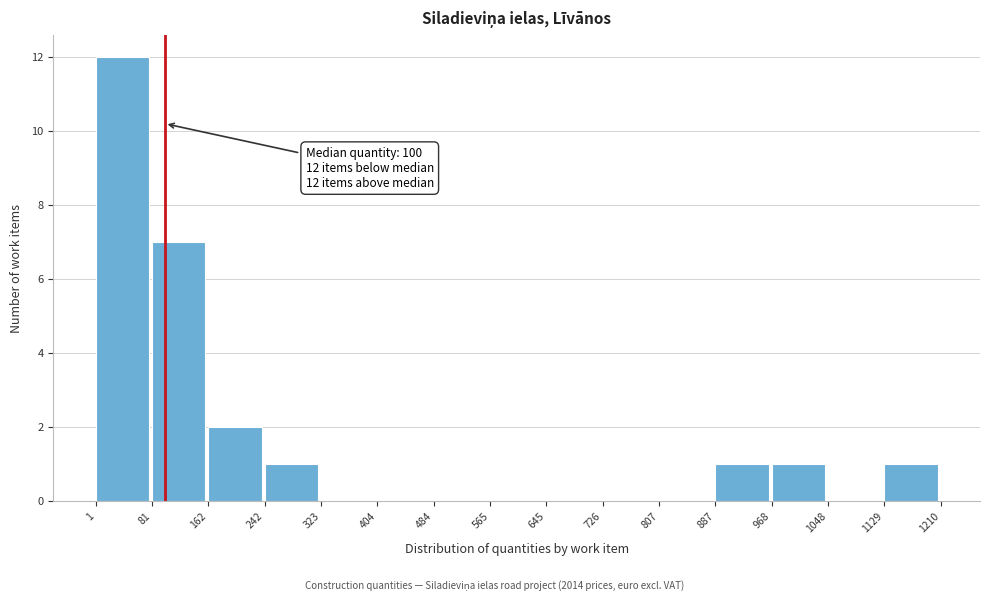

Which range on the x-axis has the tallest bar?

1 to 81